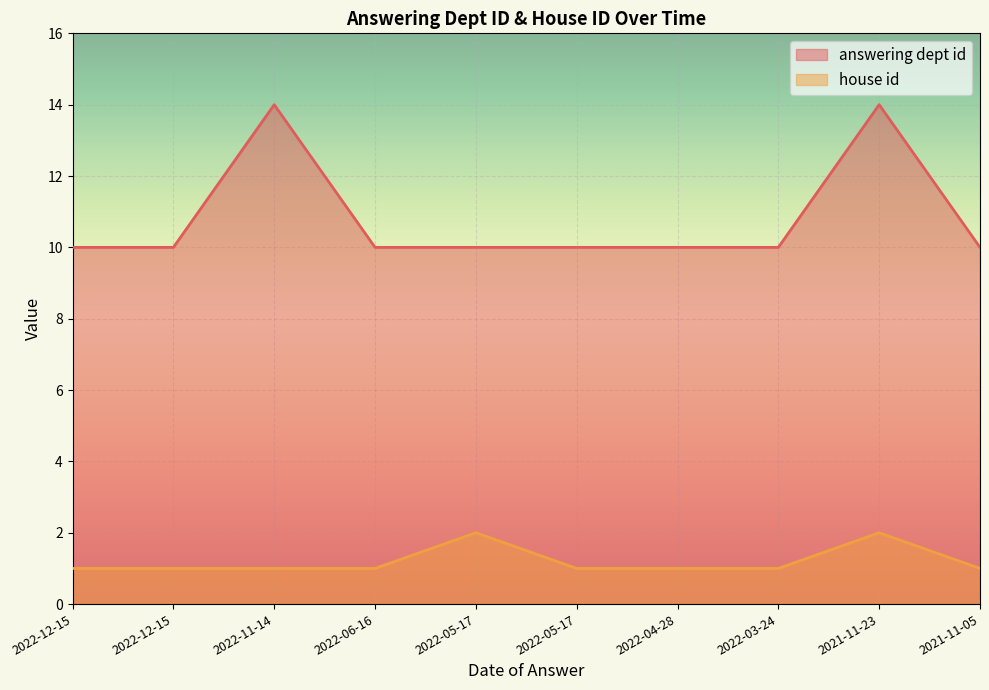

Reading left to right, what are all the values shown in this chart?

answering dept id: 10	10	14	10	10	10	10	10	14	10
house id: 1	1	1	1	2	1	1	1	2	1